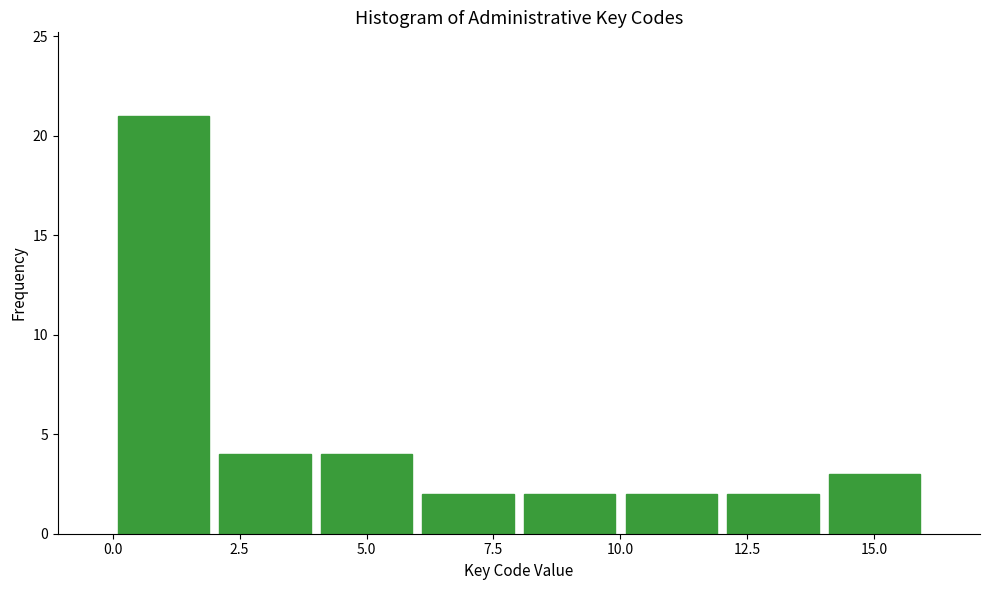

Reading left to right, list every bar in this chart as the range it spans on the x-axis followed by its height. The values are not printed on the chart, so give them approximately, as read against the axis.

0 to 2: 21
2 to 4: 4
4 to 6: 4
6 to 8: 2
8 to 10: 2
10 to 12: 2
12 to 14: 2
14 to 16: 3